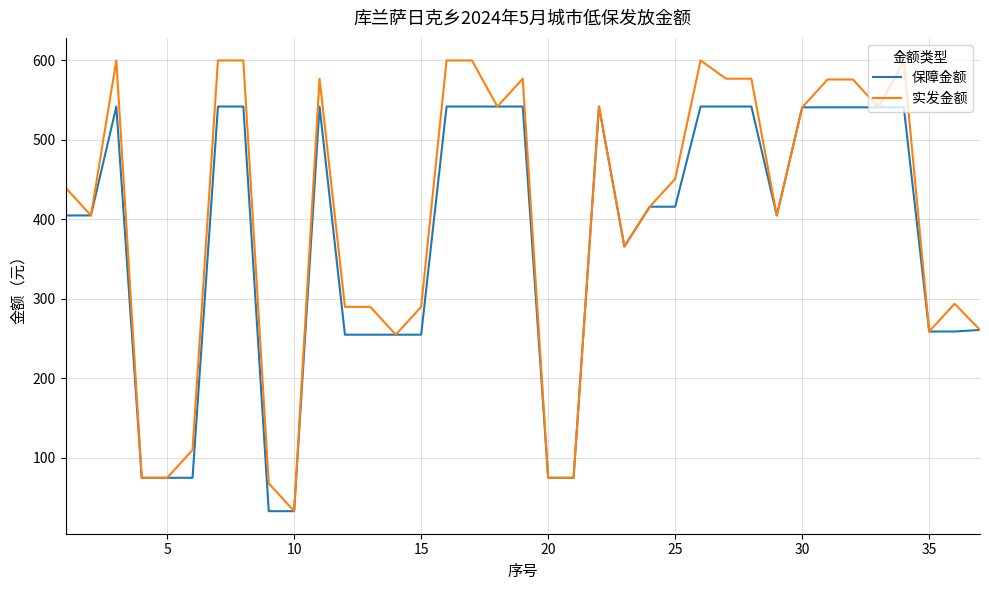

What is the highest value of the 实发金额 series?

600